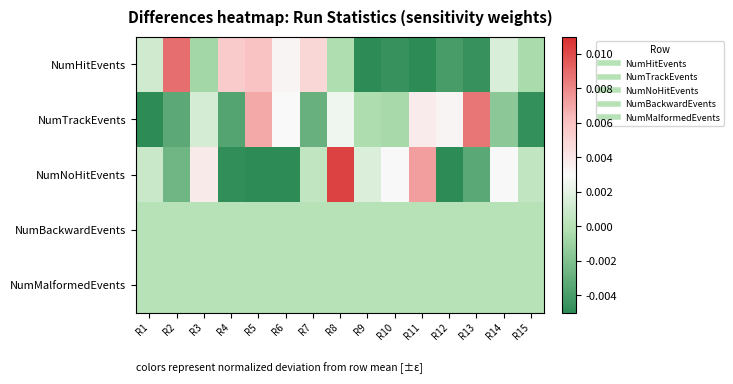

Rank the series by their maximum value, from highest to lowest.

NumNoHitEvents, NumHitEvents, NumTrackEvents, NumBackwardEvents, NumMalformedEvents